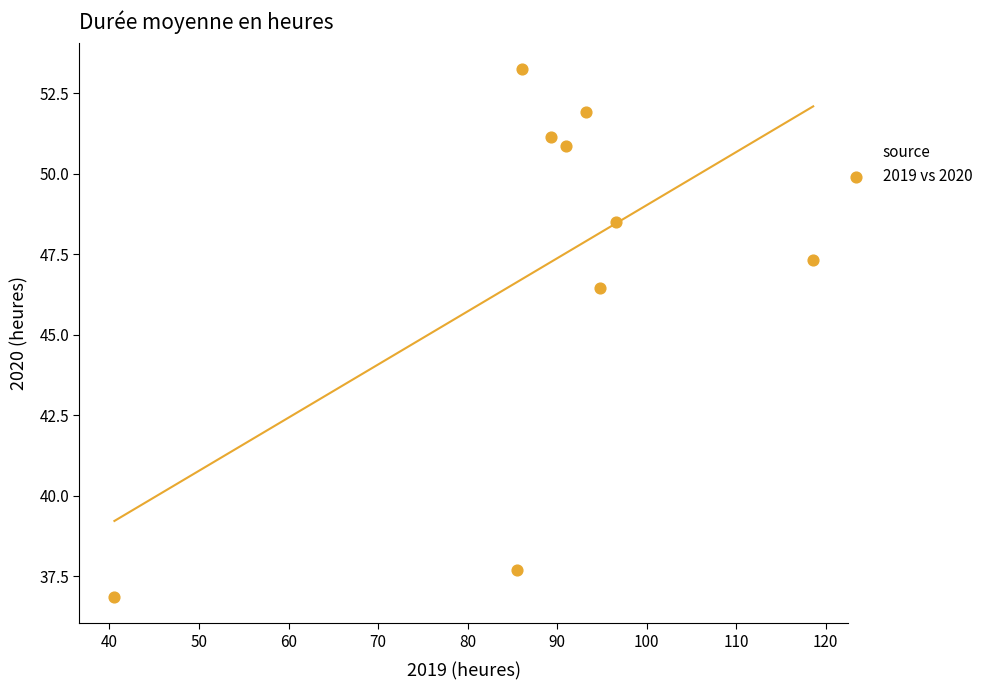

What Y value in the scatter plot is closest to 45?

46.5